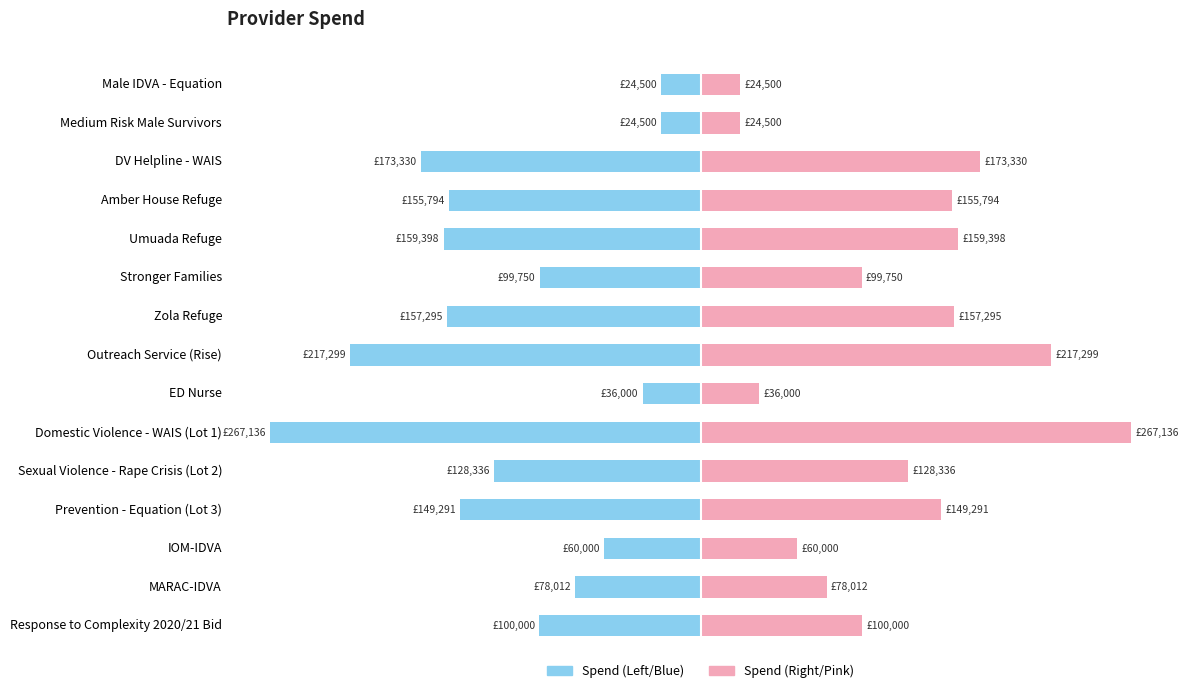

Which series has the widest spread of values?

Spend (Left)